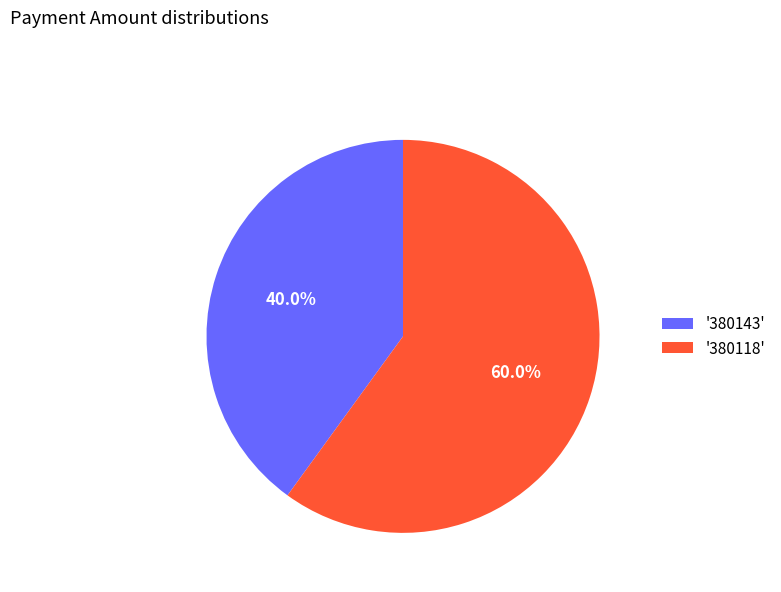

Which has a higher value, '380118' or '380143'?

'380118'